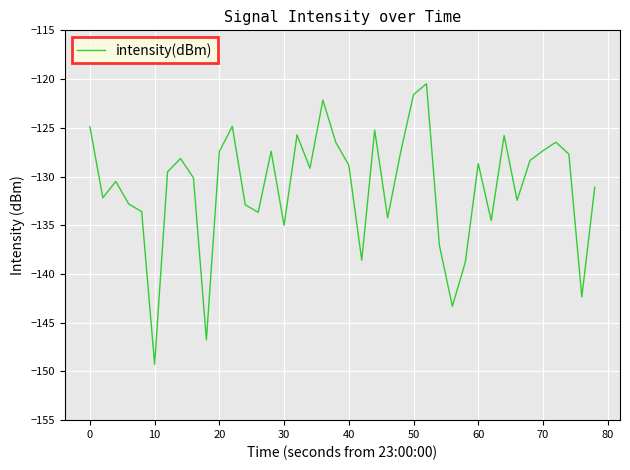

What is the greatest value displayed?

-120.5